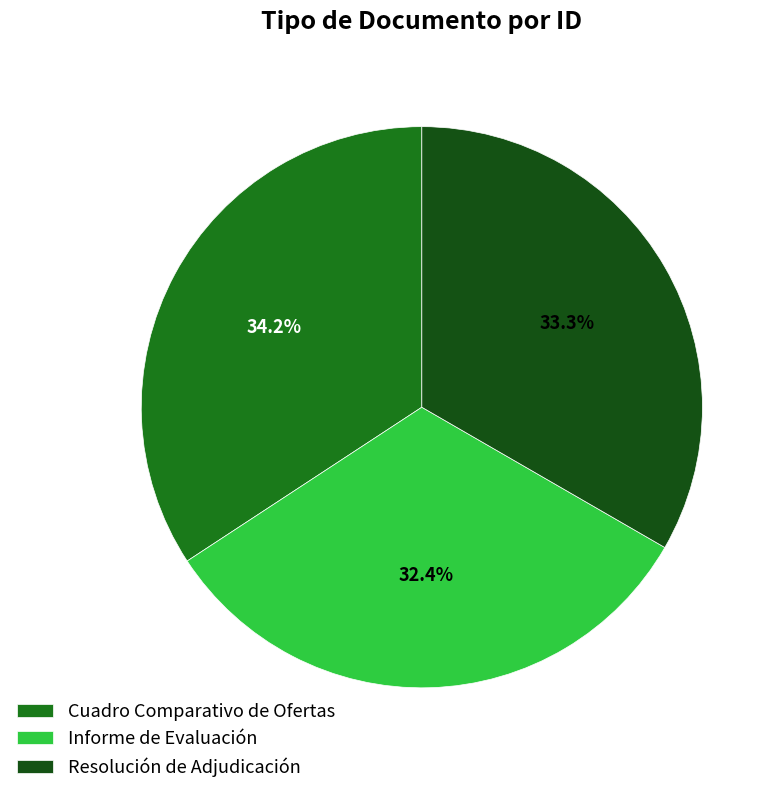

To the nearest percent, what portion does Cuadro Comparativo de Ofertas represent?

34%